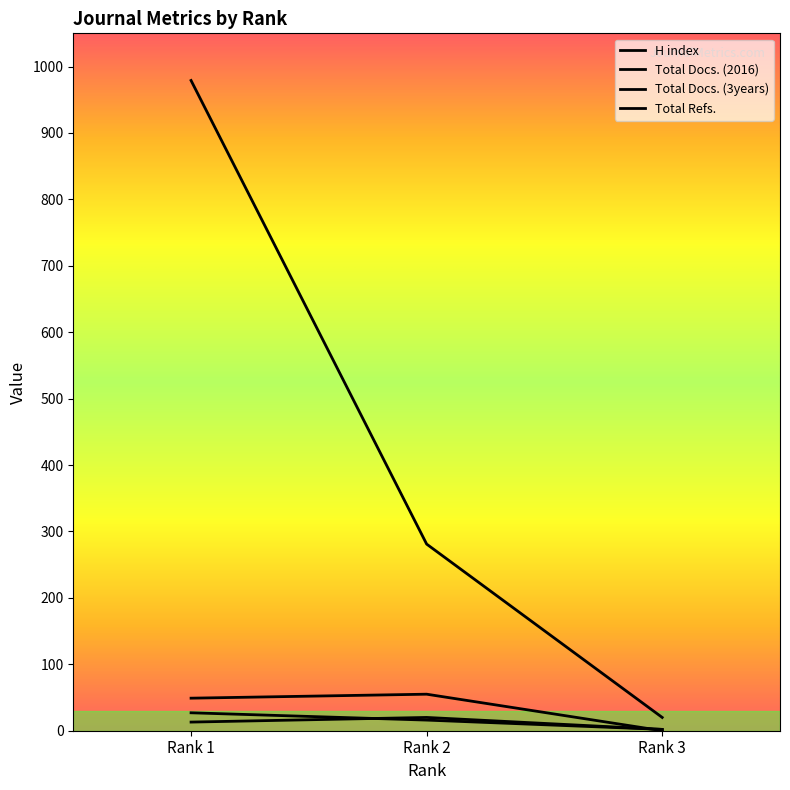

What is the difference between the maximum and second lowest values in the Total Refs. series?

698